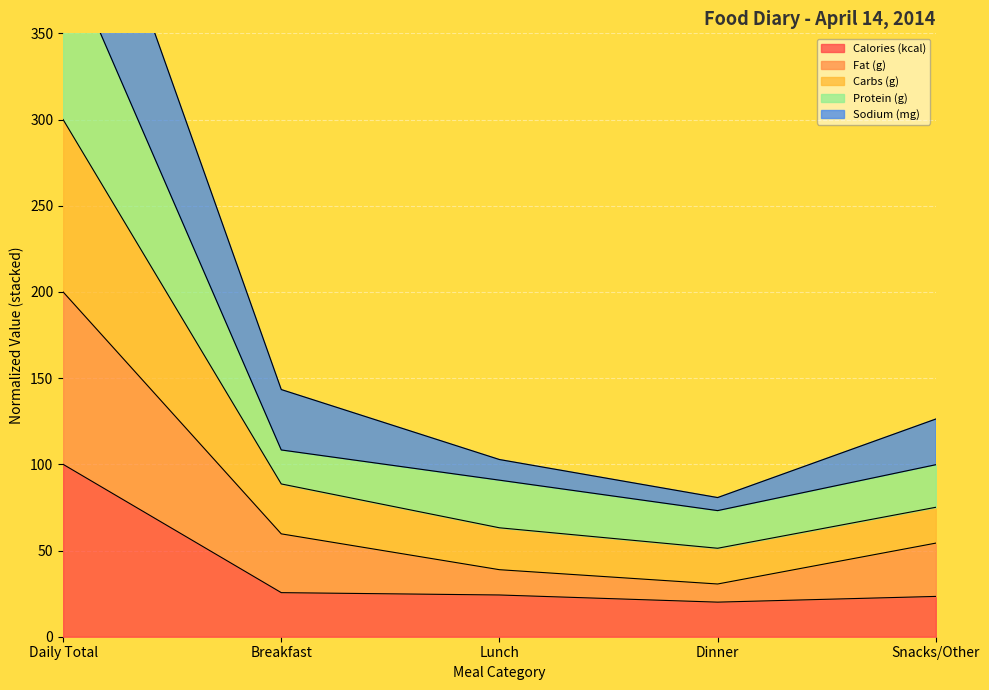

At which label does Calories (kcal) reach its peak?

Daily Total